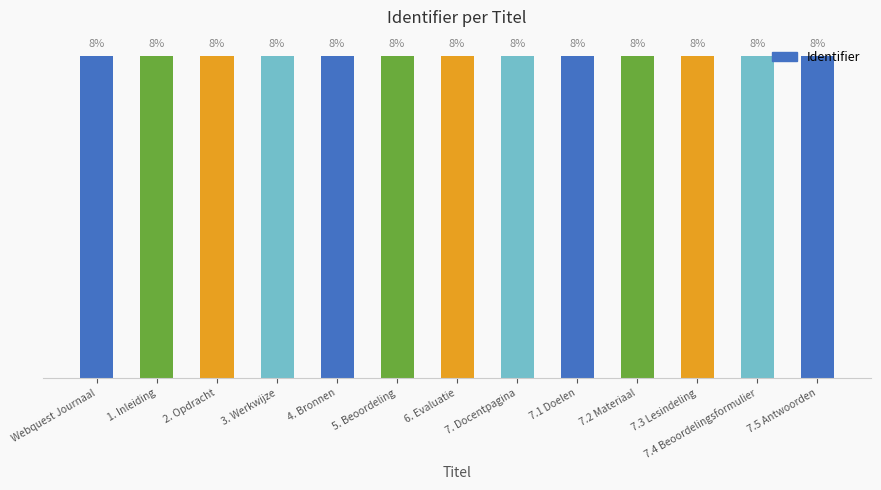

List the labels in order of value, largest first.

7.5 Antwoorden, 7.4 Beoordelingsformulier, 7.3 Lesindeling, 7.2 Materiaal, 7.1 Doelen, 7. Docentpagina, 6. Evaluatie, 5. Beoordeling, 4. Bronnen, 3. Werkwijze, 2. Opdracht, 1. Inleiding, Webquest Journaal